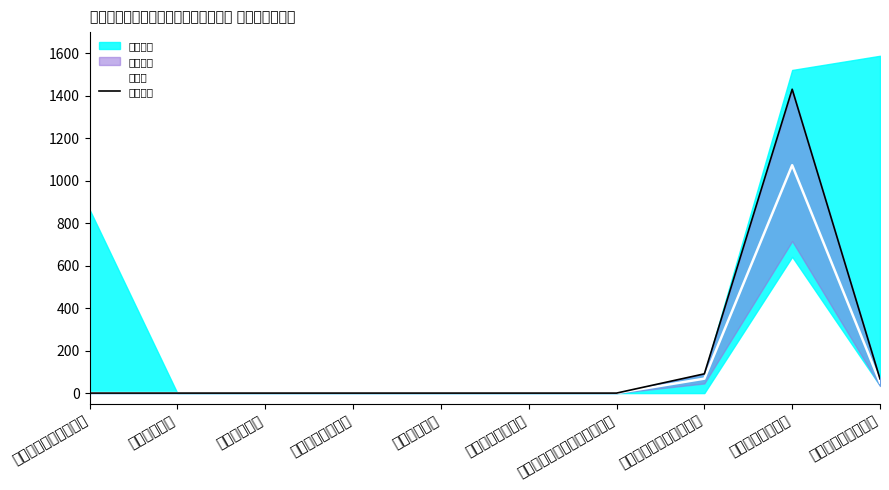

Which series changed the most between 三、国防支出 and 九、卫生健康支出?

实际支出